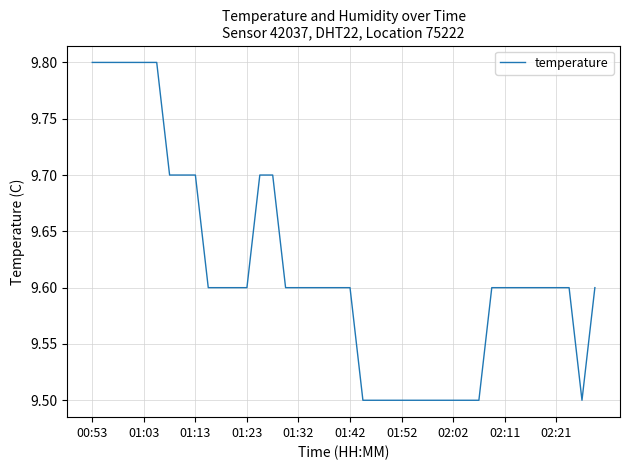

What is the maximum value shown in the chart?

9.8